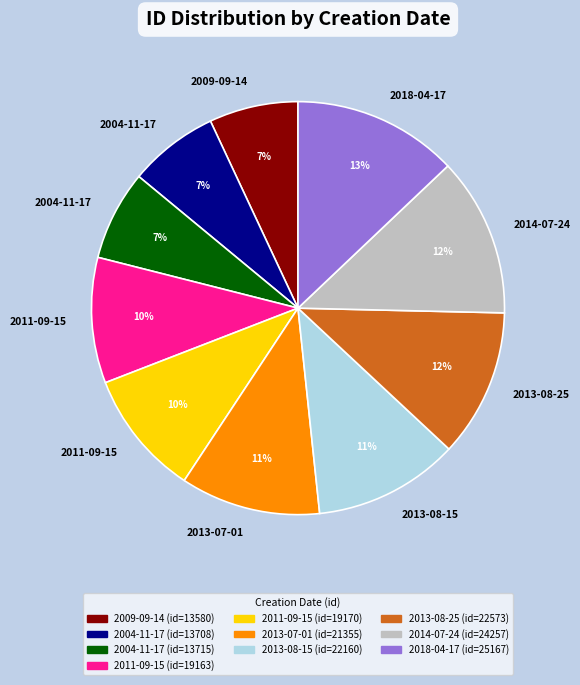

To the nearest percent, what is the average slice percentage?

10%